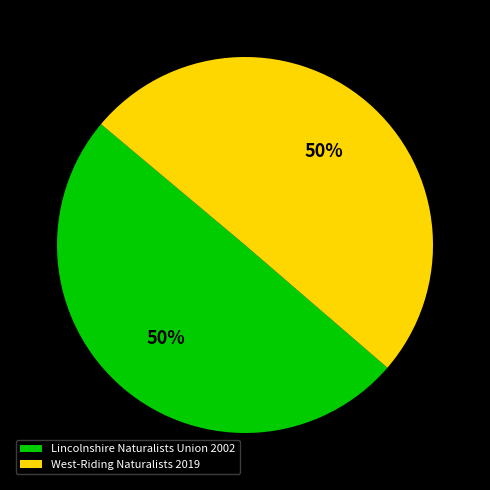

Is the sum of West-Riding Naturalists 2019 and Lincolnshire Naturalists Union 2002 greater than half?

Yes